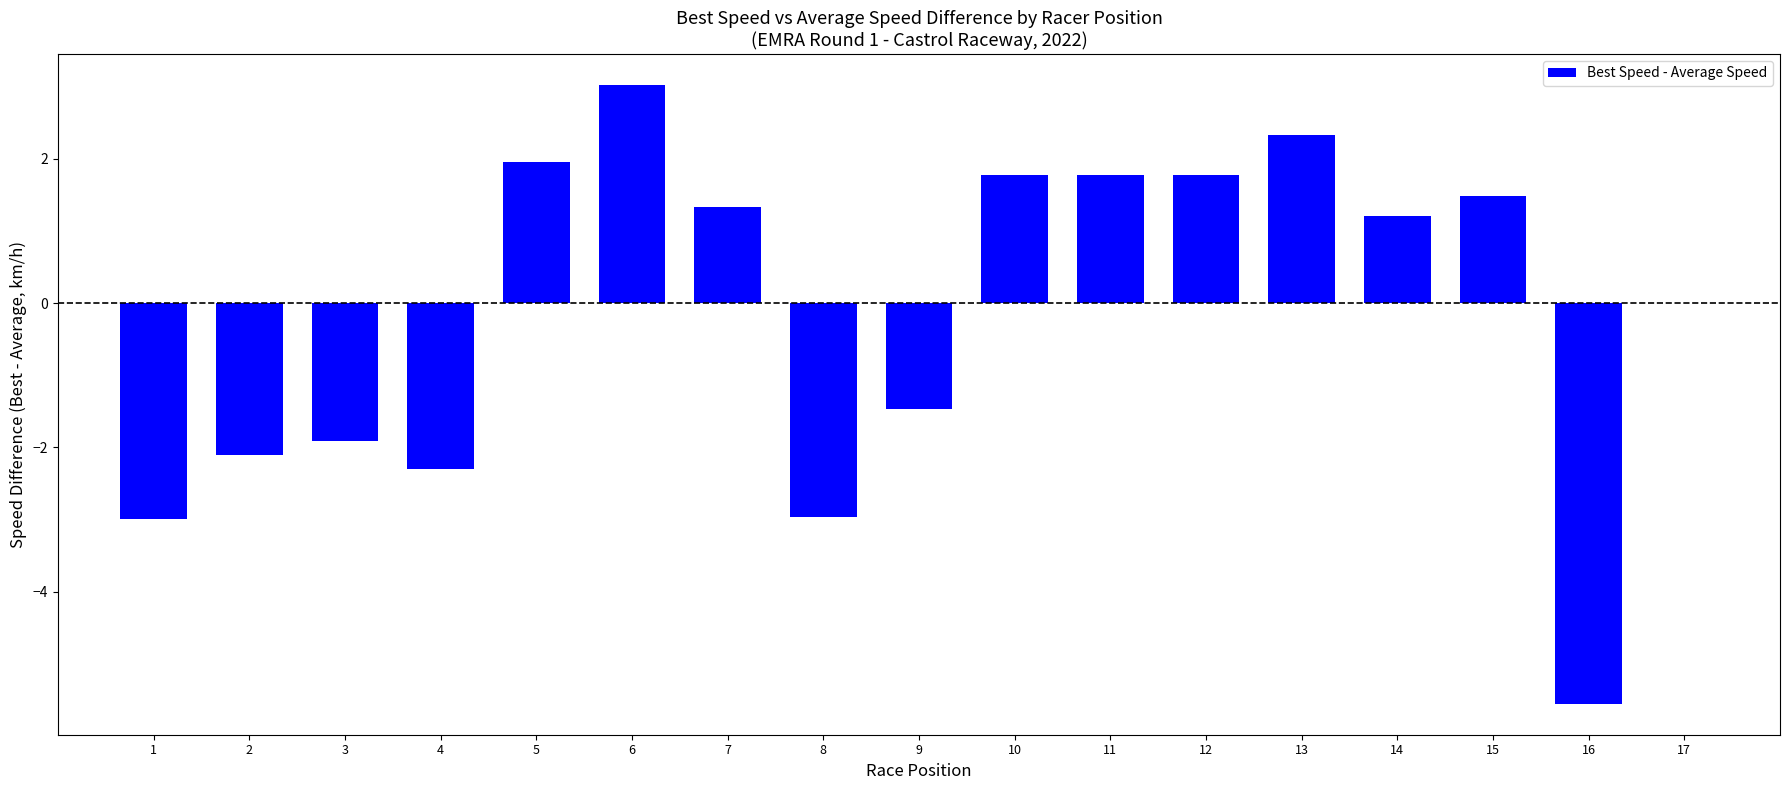

At which label is the value closest to -1?

9